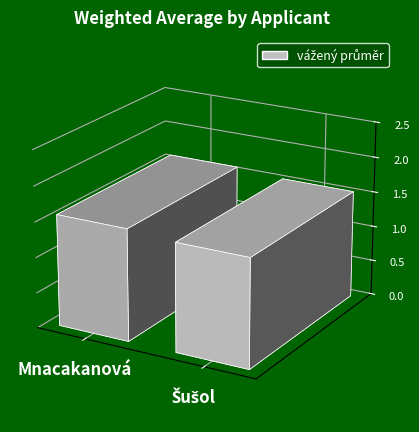

Between Mnacakanová and Šušol, which is larger?

Mnacakanová